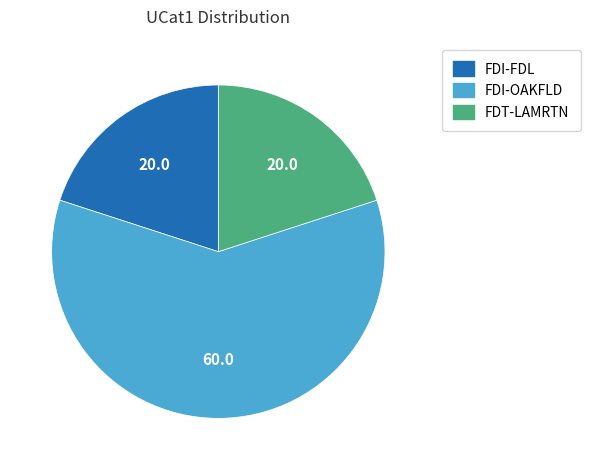

Do FDI-OAKFLD and FDT-LAMRTN together represent more than half of the pie?

Yes